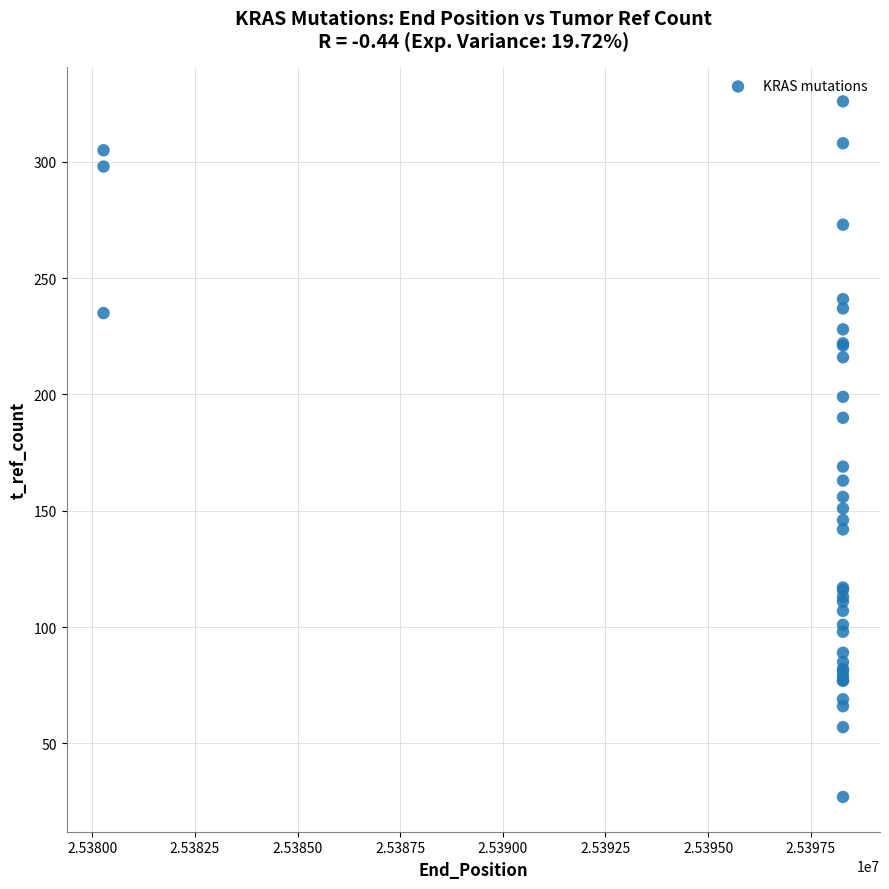

What Y value in the scatter plot is closest to 176?

169